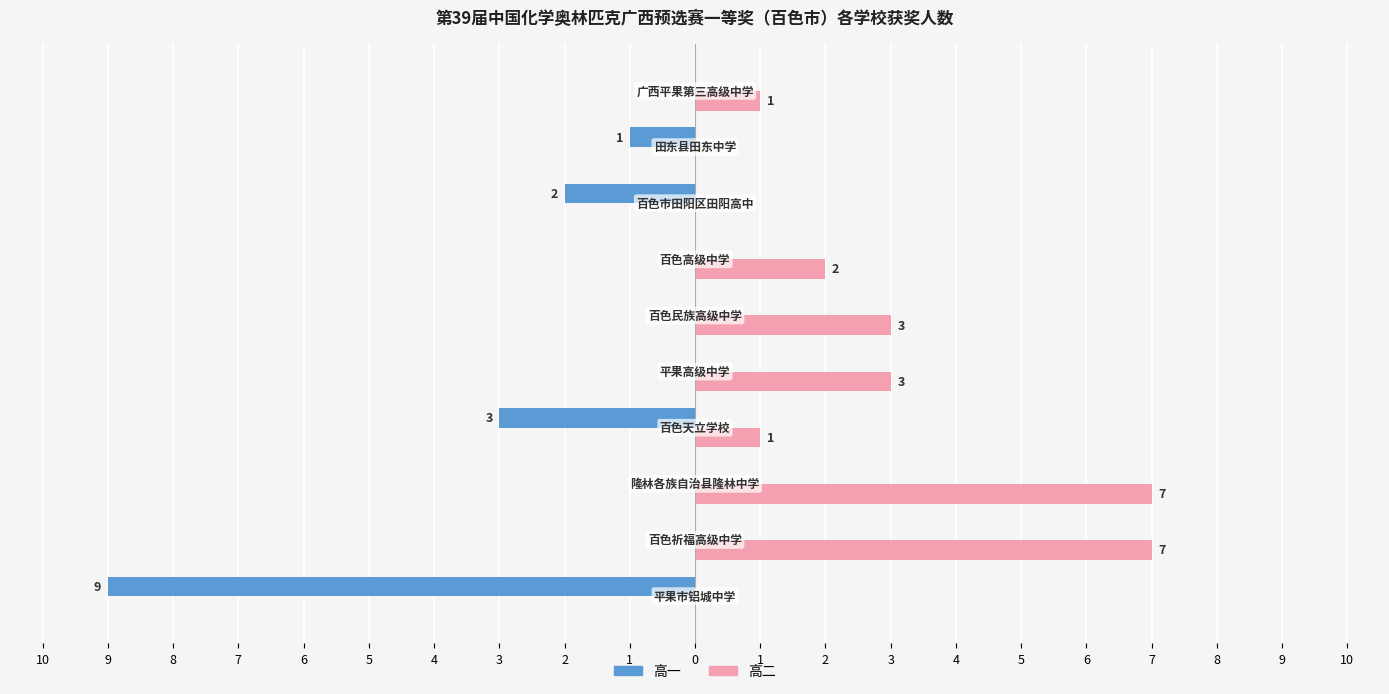

Count the 高二 values in the range 0 to 3.

8